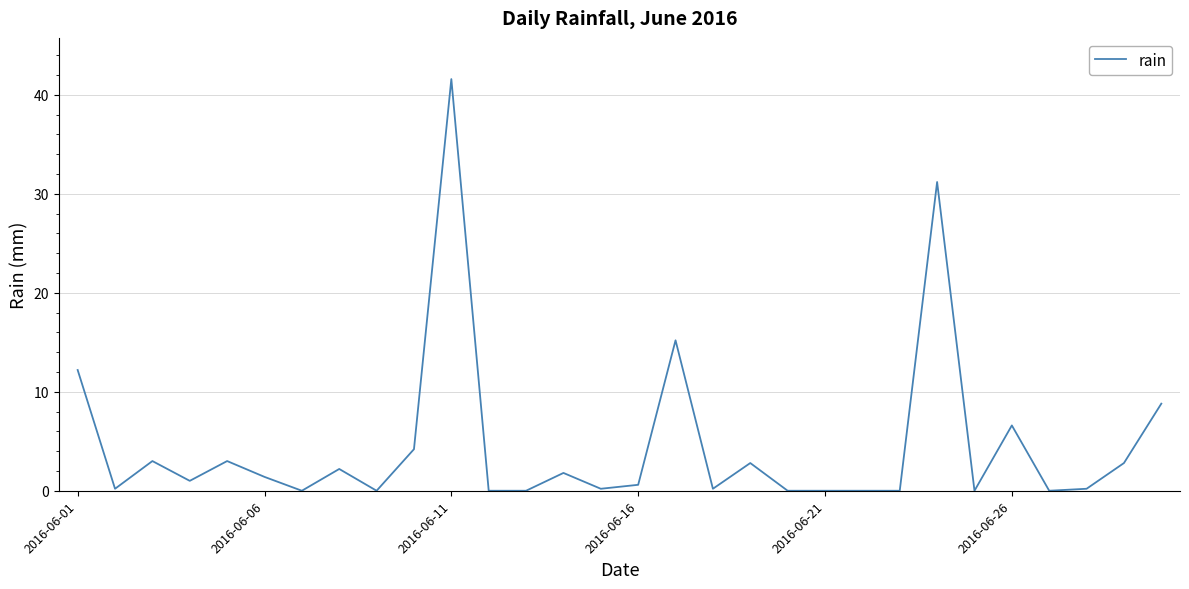

How many distinct data groups are displayed?

1